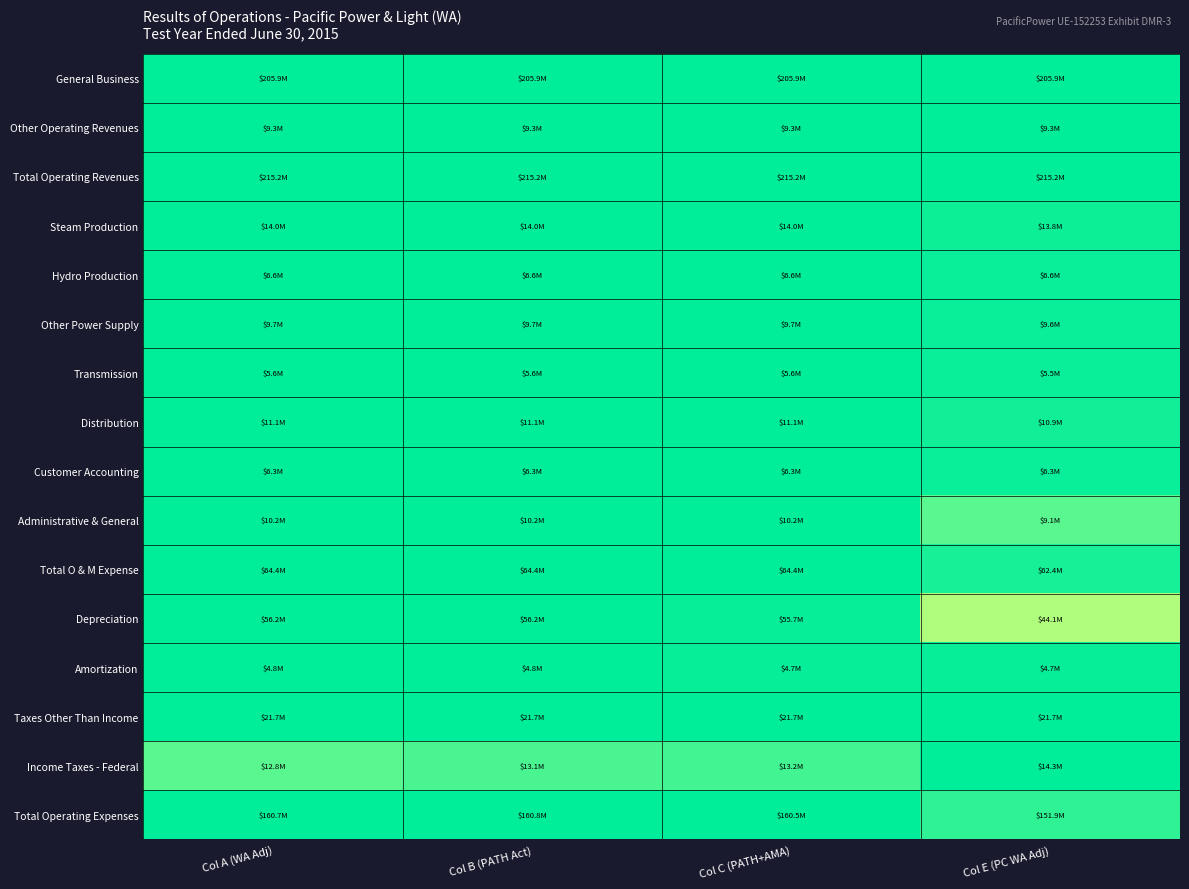

Count the number of data series in this chart.

16